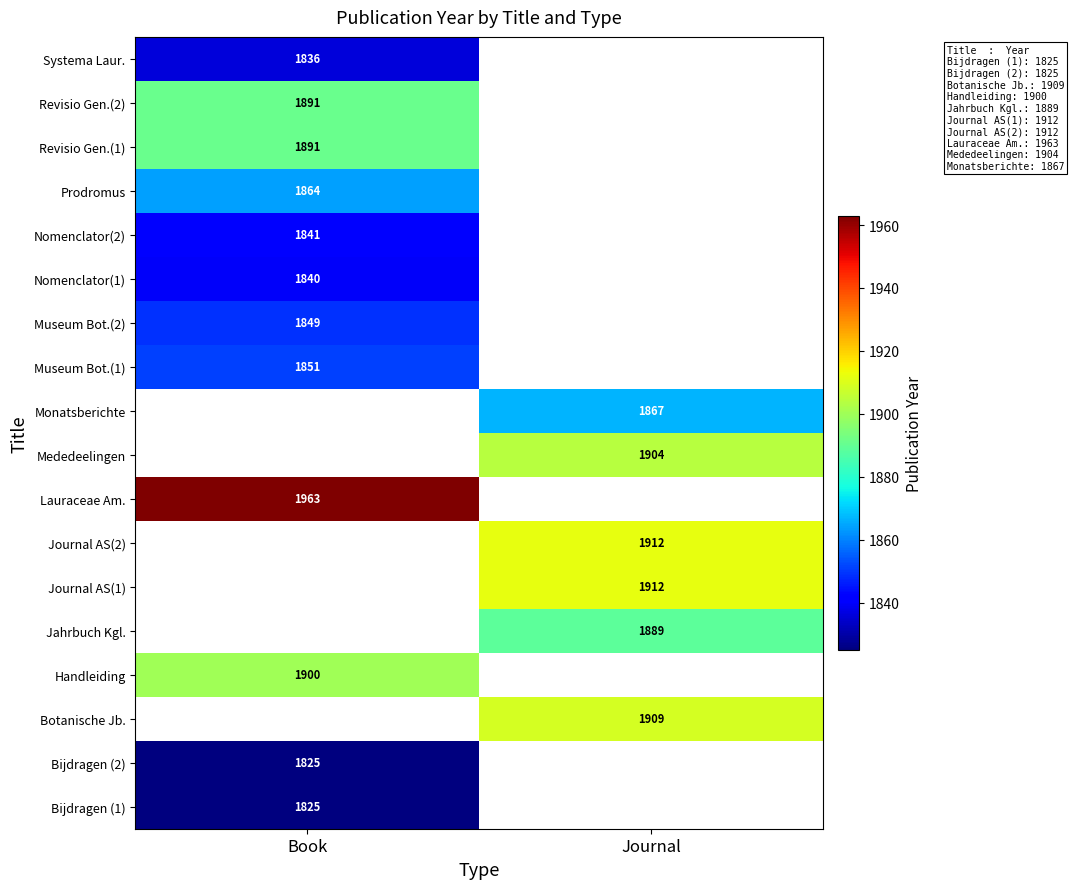

Which category has the lowest value across all series?

Book